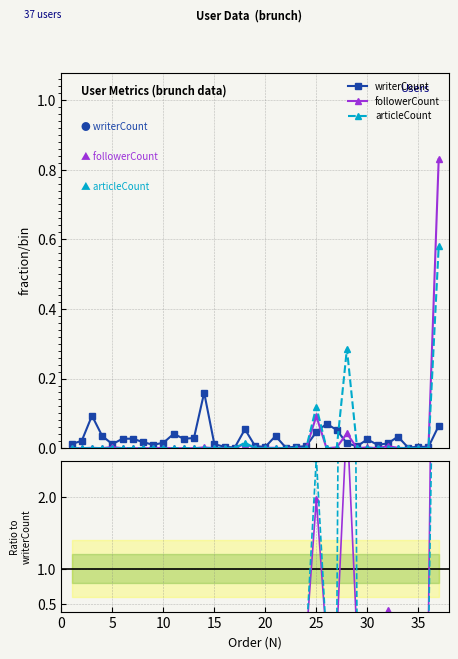

True or false: followerCount has more than 2 interior local peaks.

True